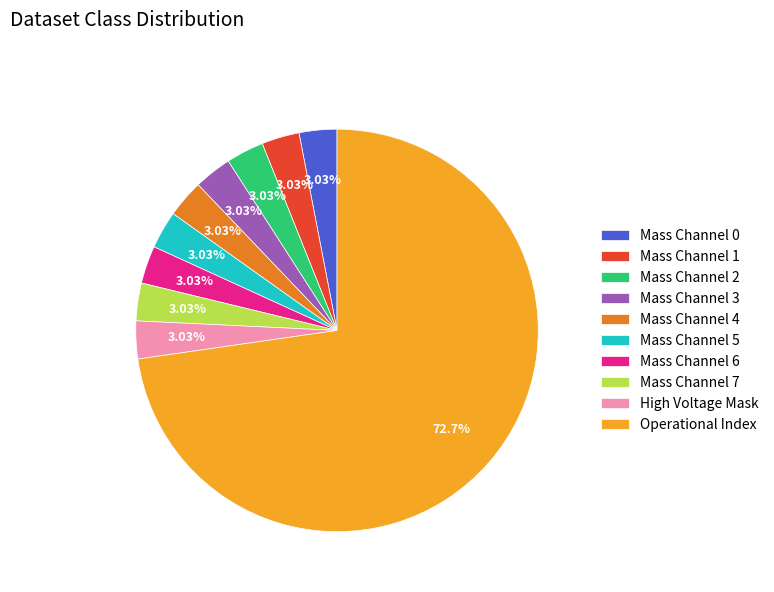

How many slices are in this pie chart?

10